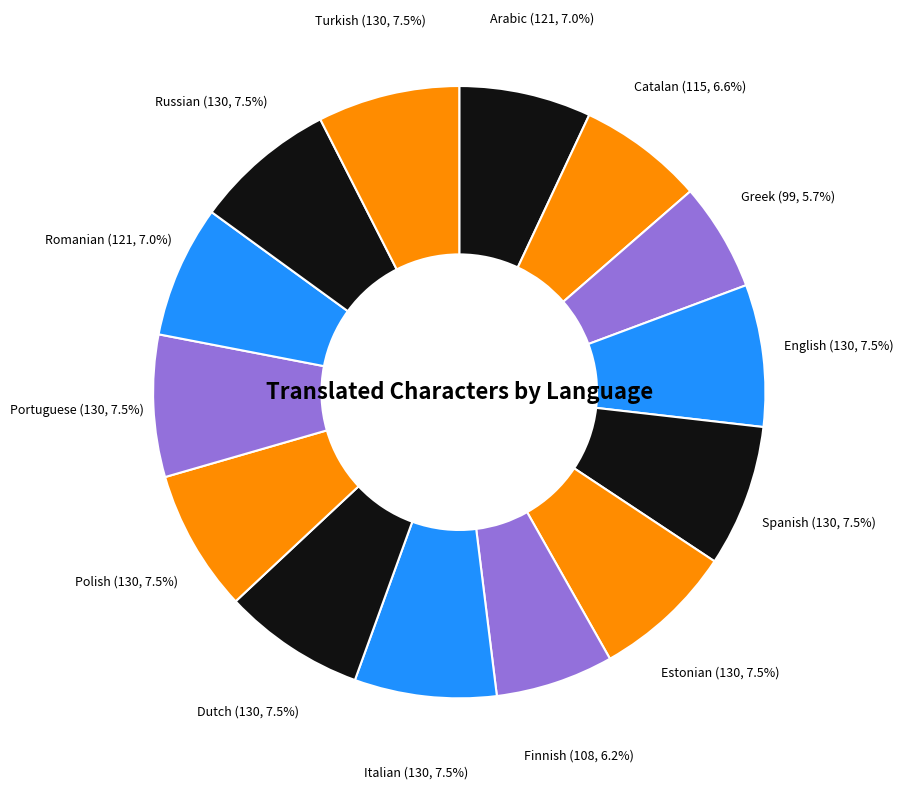

How many slices are in this pie chart?

14